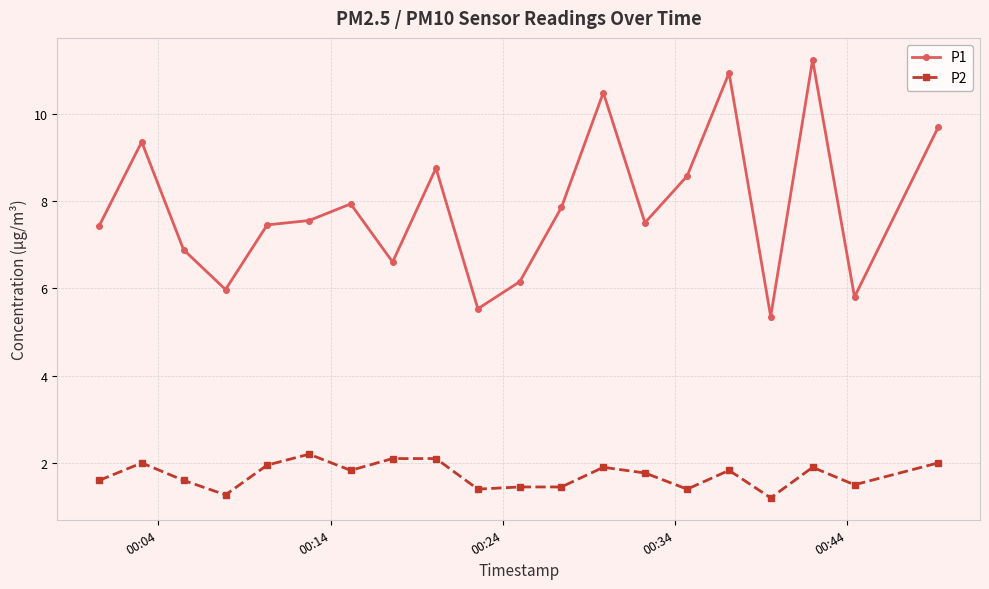

How many values in the P1 series exceed 7?

13